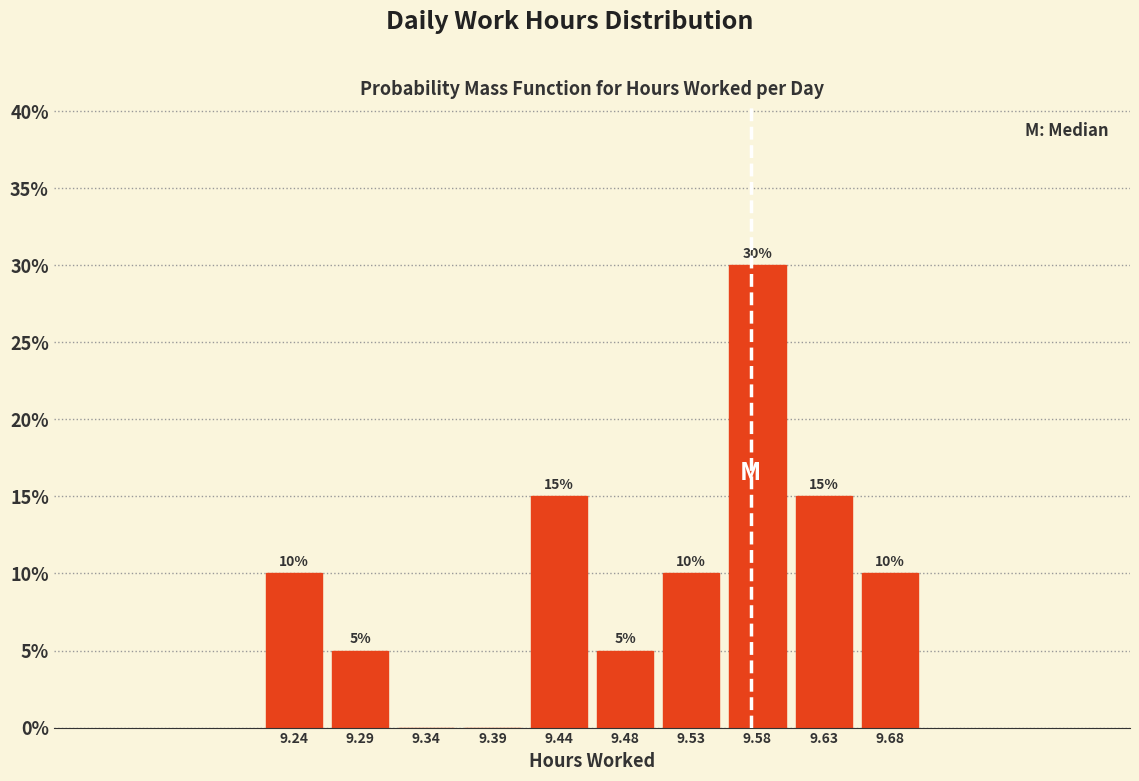

Which range on the x-axis has the tallest bar?

9.556 to 9.604